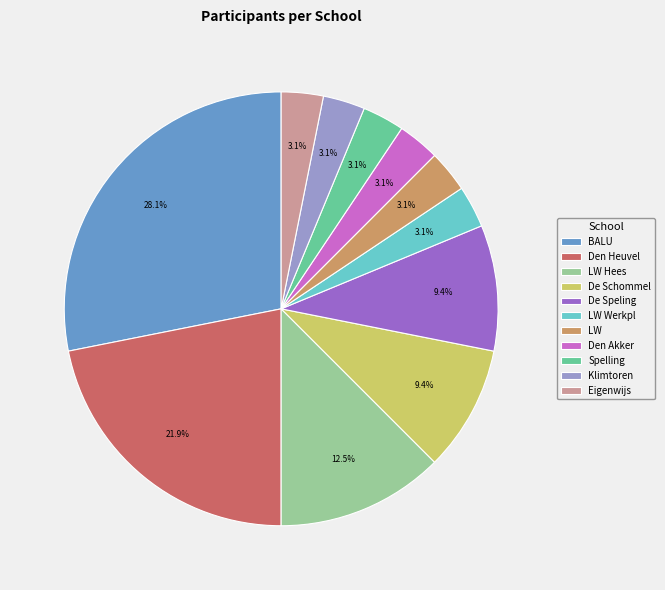

How many segments does this pie chart have?

11